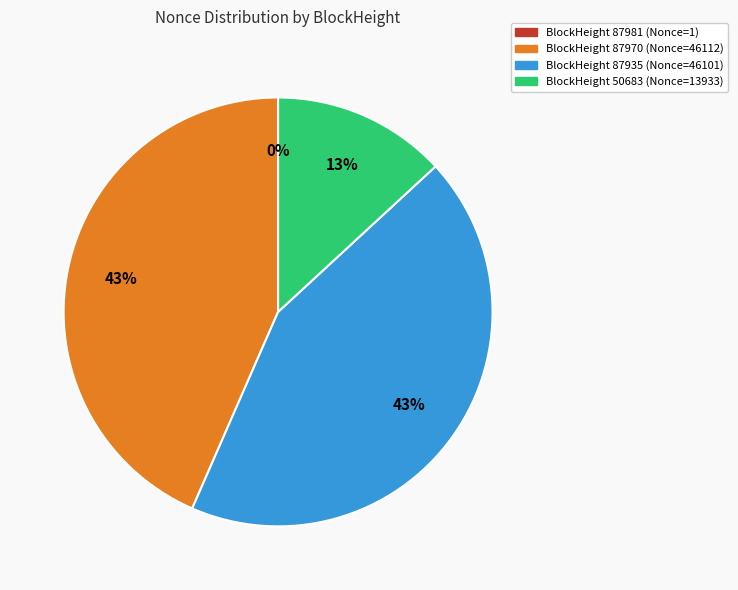

Is there a majority slice in this chart?

No